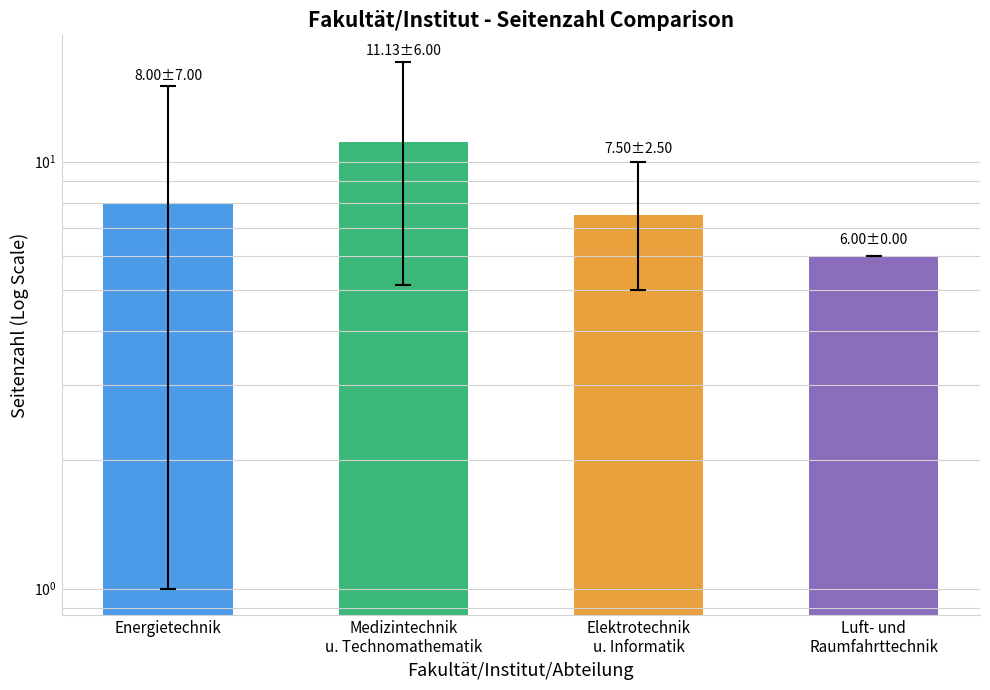

What is the sum of the values at Elektrotechnik
u. Informatik and Medizintechnik
u. Technomathematik?

18.6